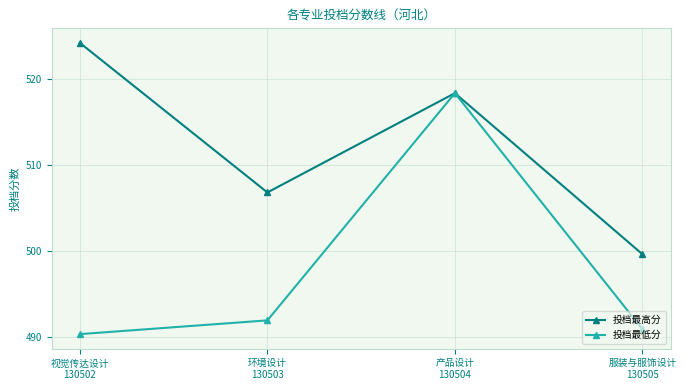

How many lines are shown in the chart?

2